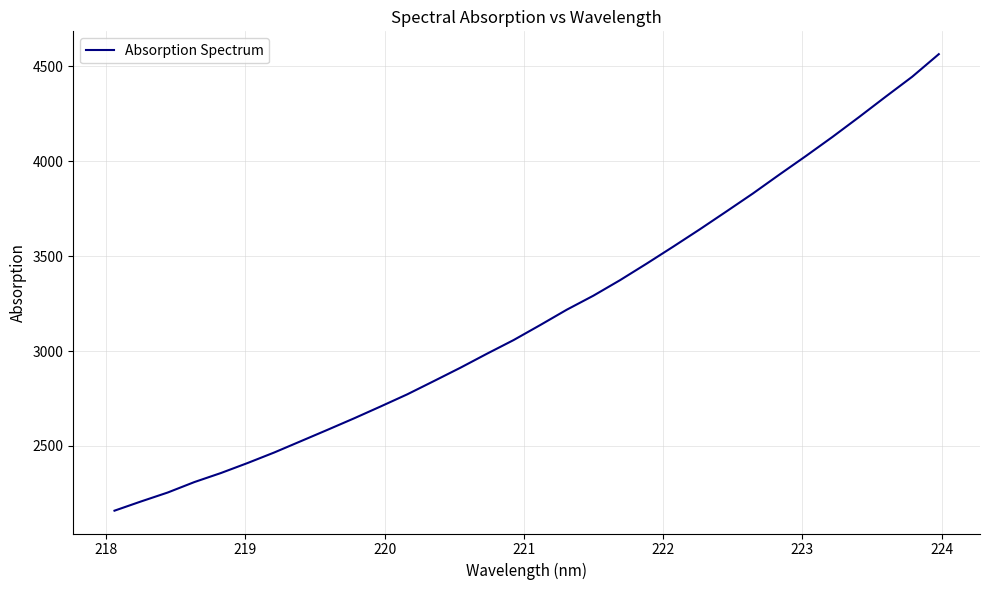

What is the greatest value displayed?

4564.9